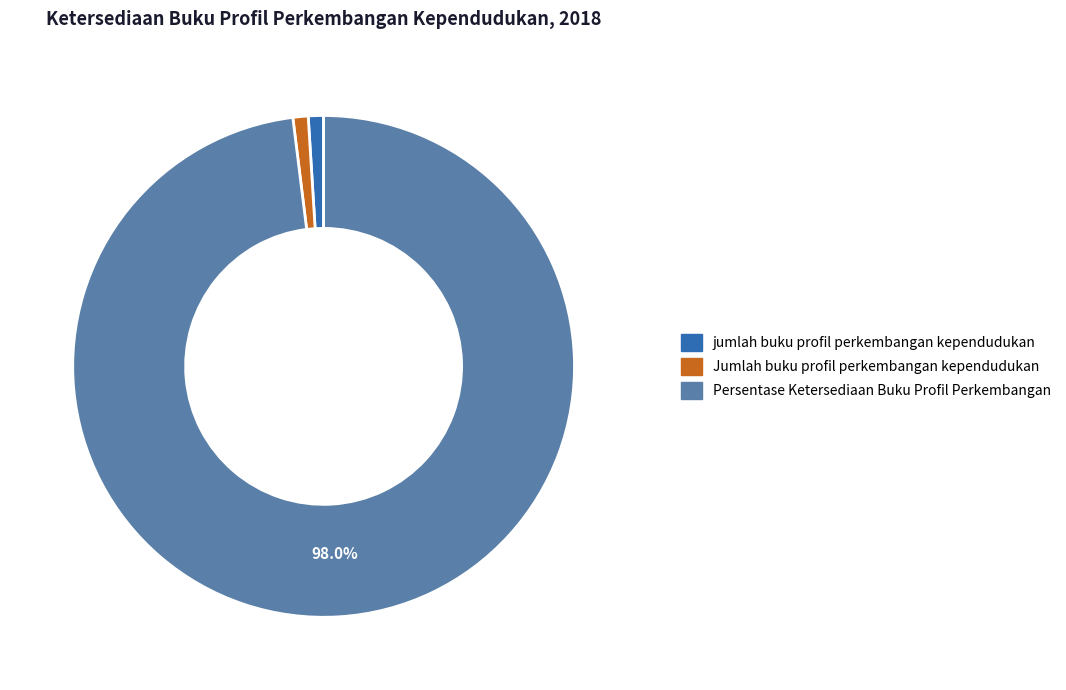

Is the sum of Jumlah buku profil perkembangan kependudukan and Persentase Ketersediaan Buku Profil Perkembangan greater than half?

Yes